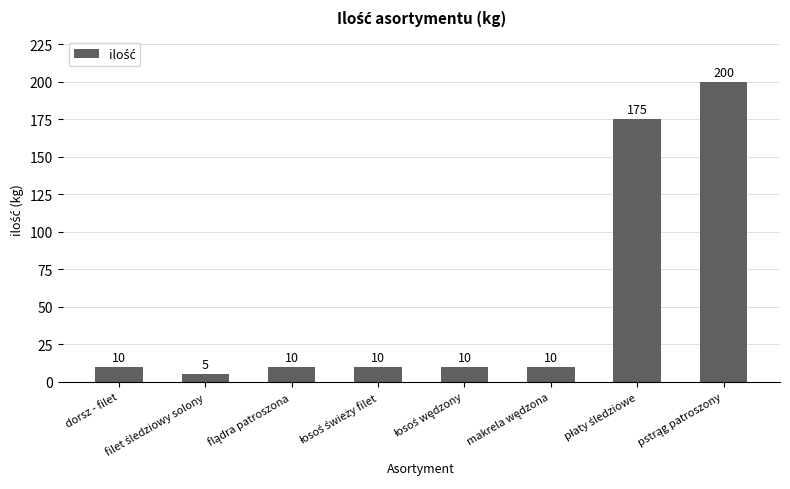

What is the maximum value shown in the chart?

200